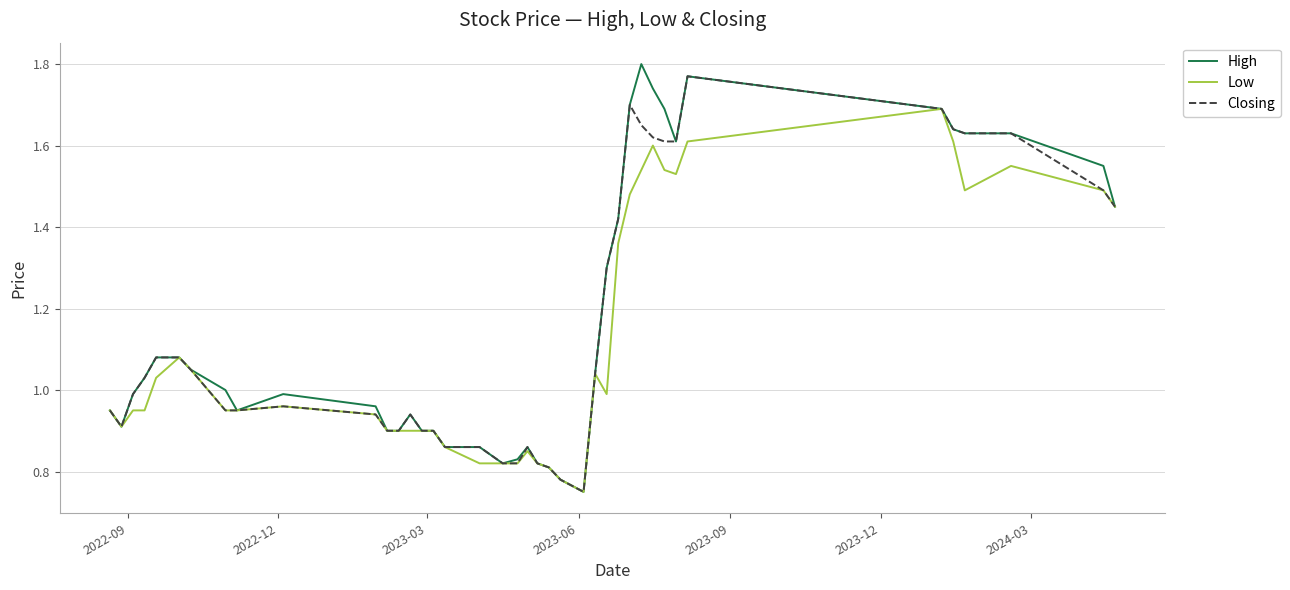

Which series has the widest spread of values?

High